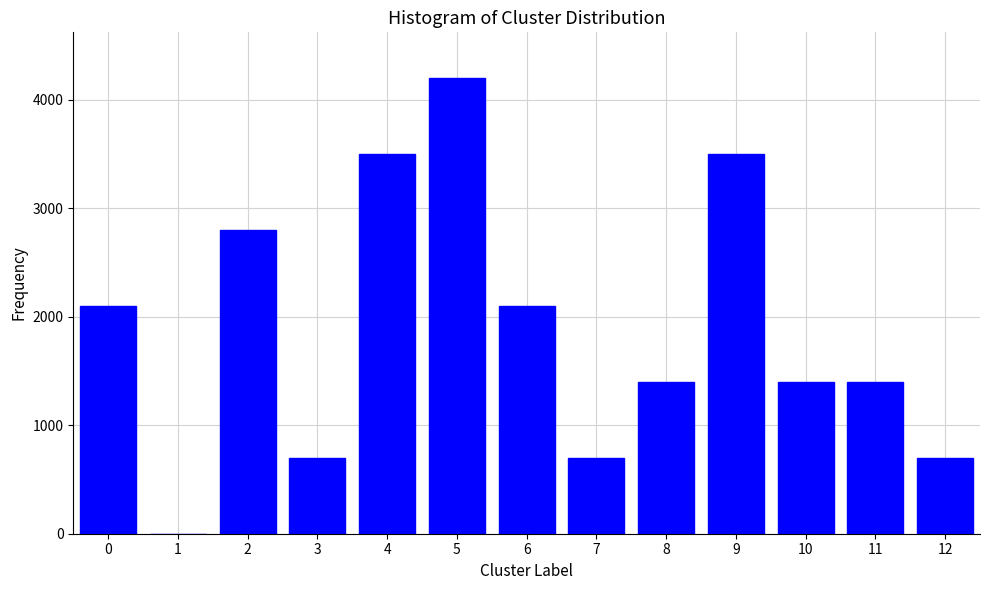

Reading right to left, list all the values displayed in this chart.

12=700	11=1400	10=1400	9=3500	8=1400	7=700	6=2100	5=4200	4=3500	3=700	2=2800	1=0	0=2100